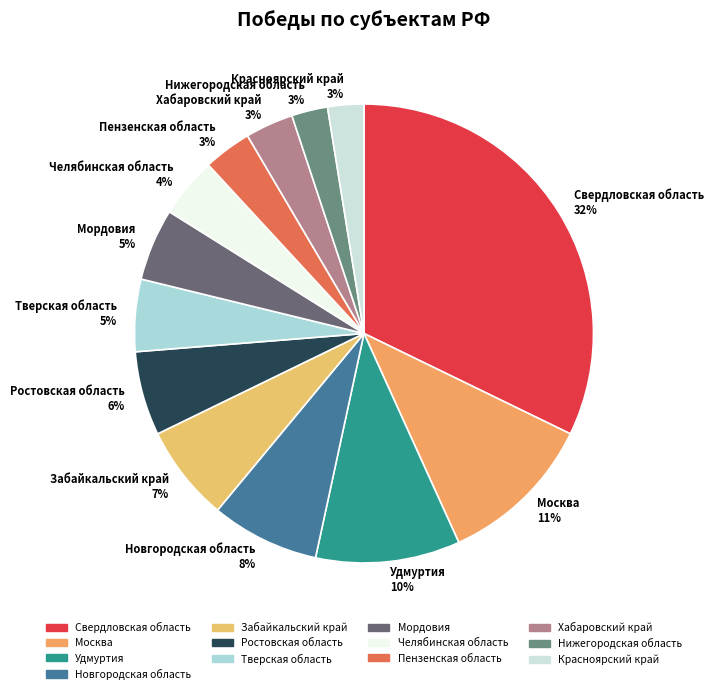

Count the number of slices in the pie.

13